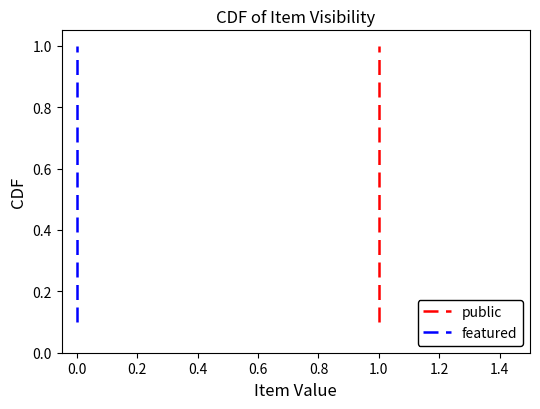

Is it true that featured equals 1.0 at 0.0?

True